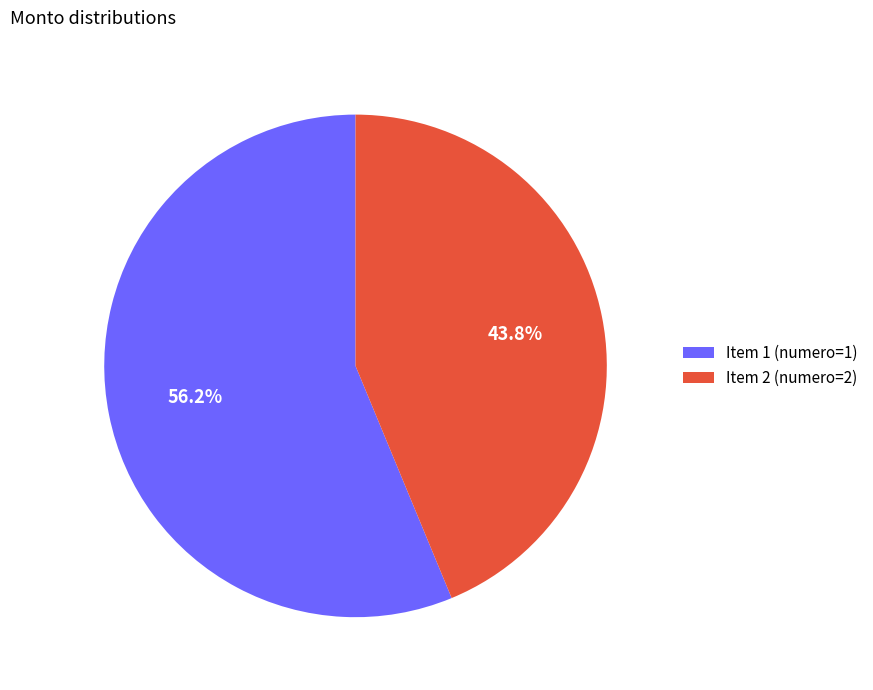

How many slices are in this pie chart?

2